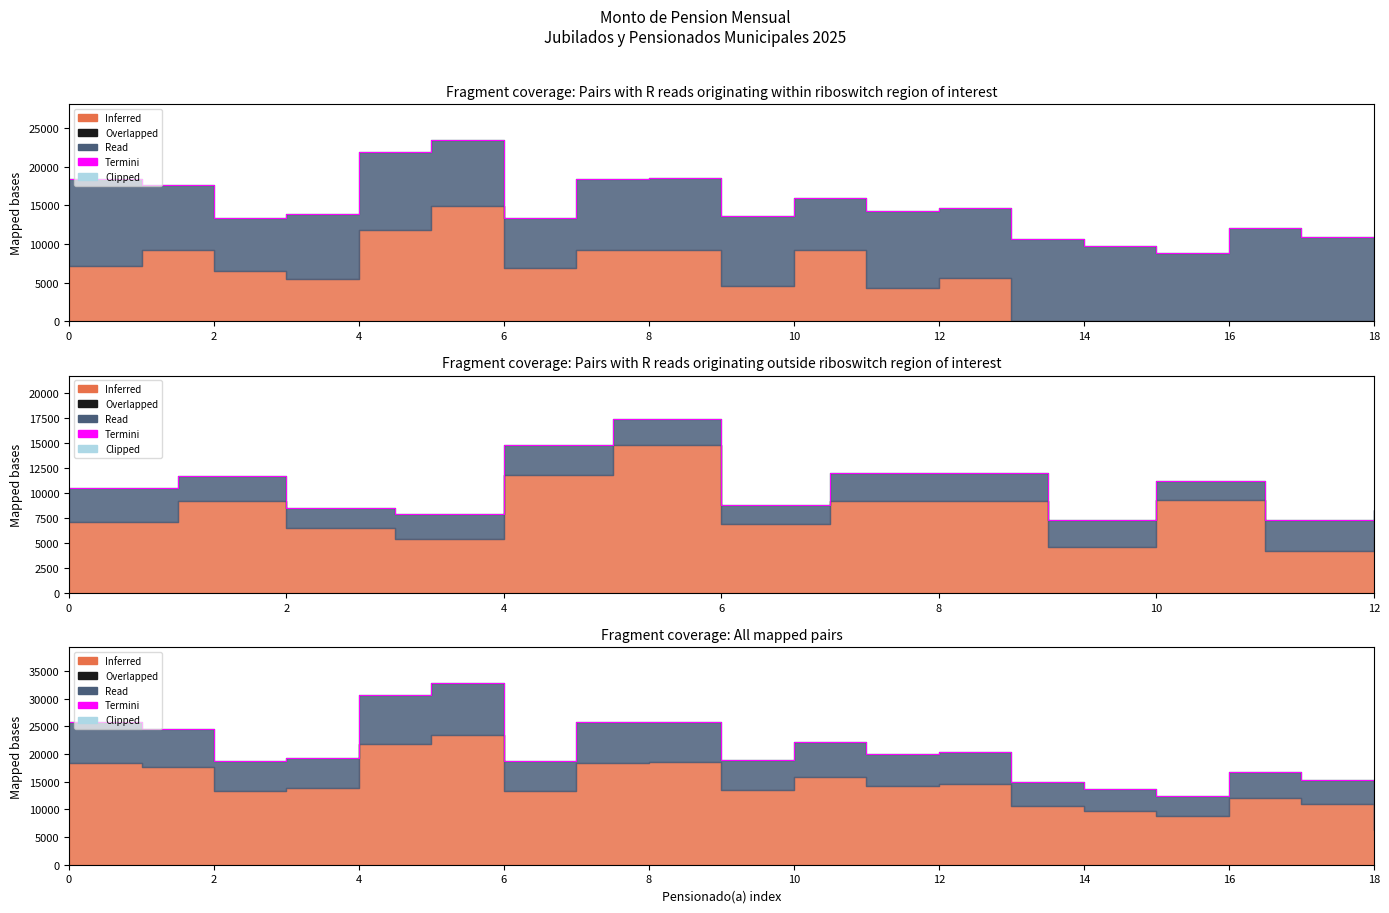

What is the difference between the second highest and minimum values?

7585.1